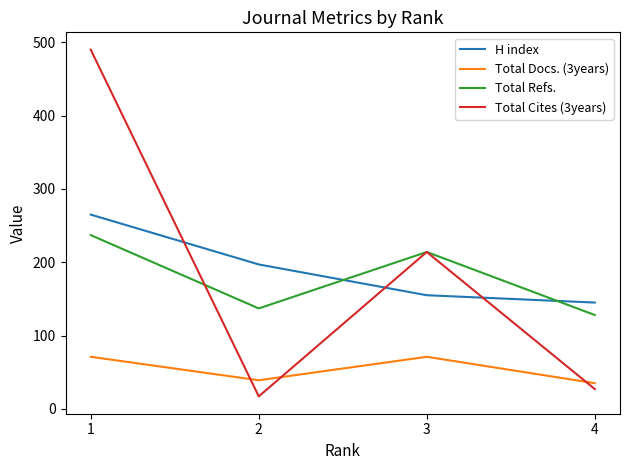

At which category does Total Cites (3years) reach its first local peak?

3